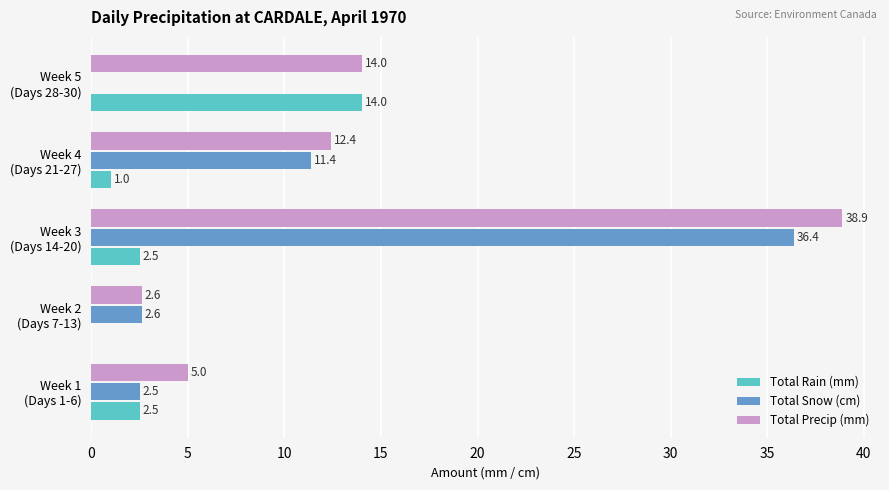

What is the greatest value displayed?

38.9